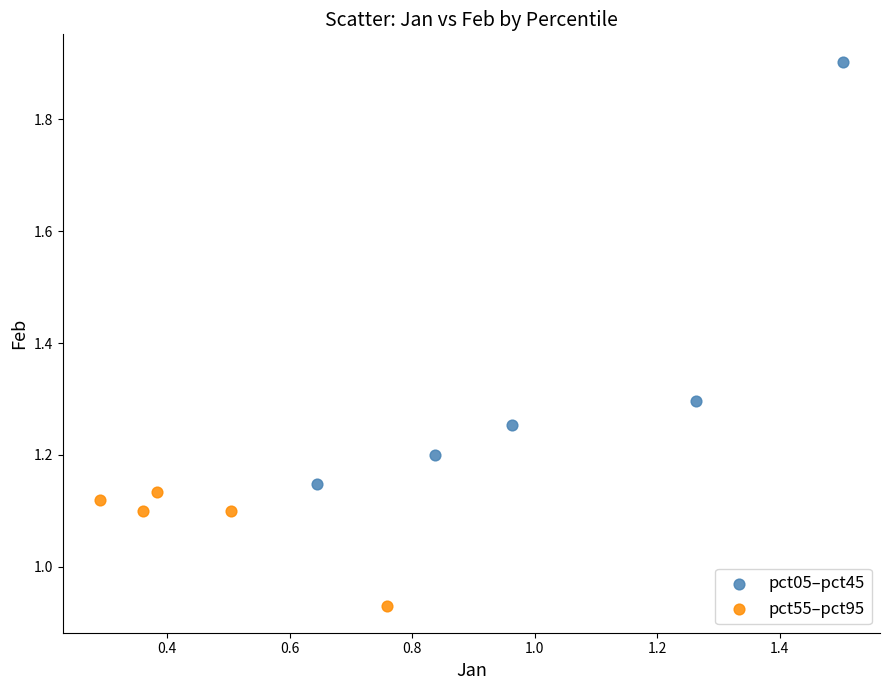

Which series reaches the maximum Y coordinate?

pct05–pct45